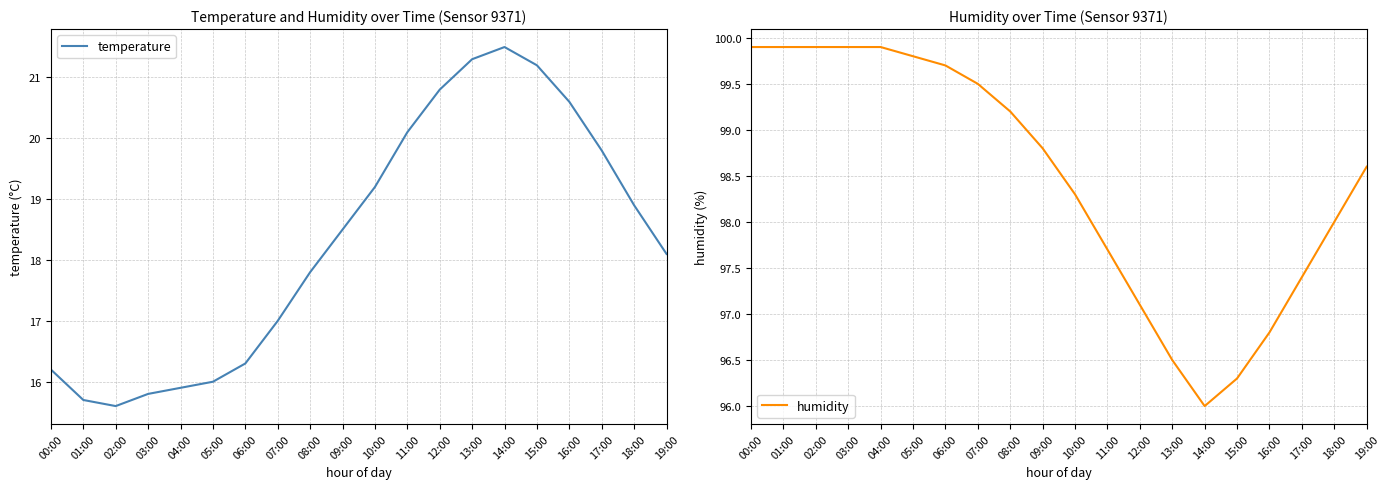

How many values in the humidity series are below 98?

7